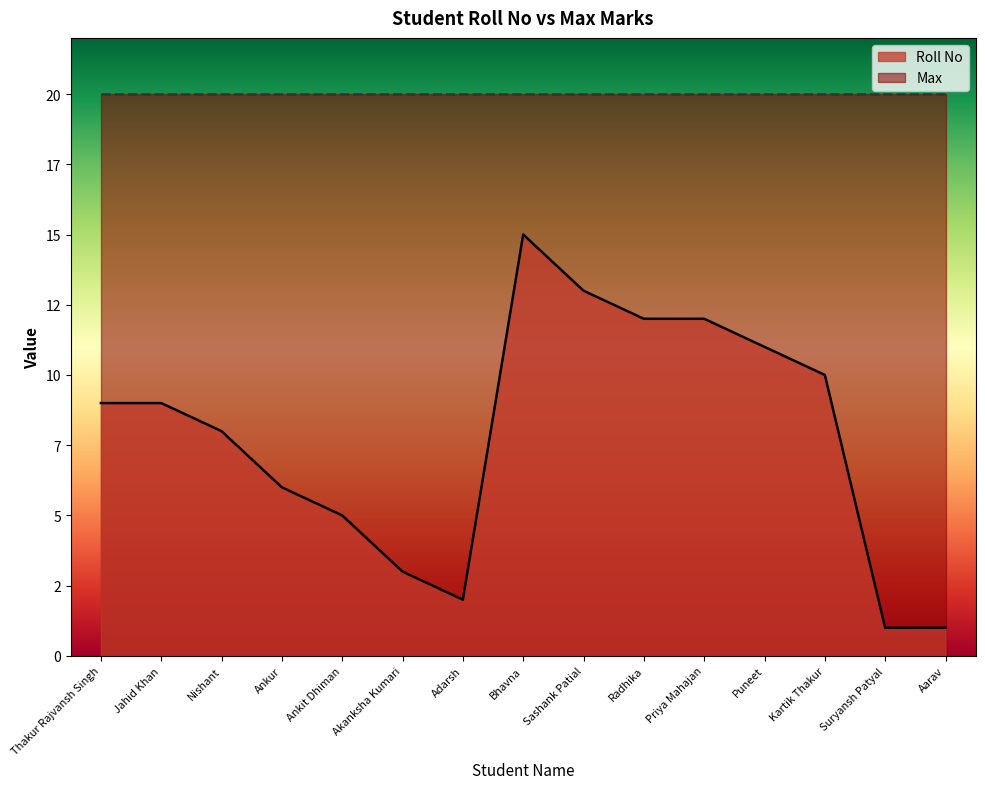

Count the number of categories in the chart.

15